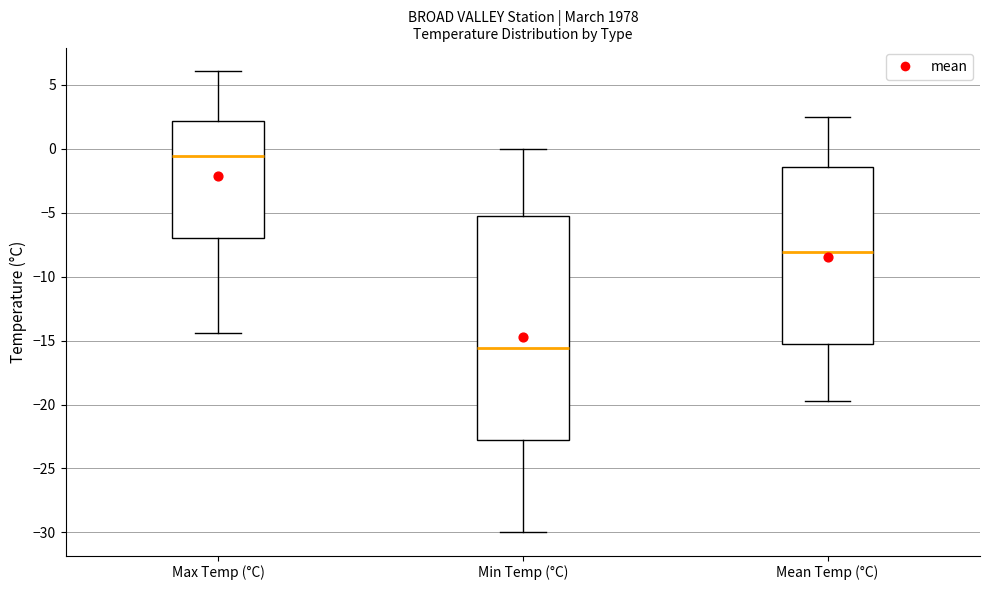

Reading left to right, transcribe this box plot: for each box, give where its median line is, the range the box spans, and where its two whiskers end, as read against the y-axis. The values are not printed on the chart, so give them approximately, as read against the axis.

Max Temp (°C): median -0.5, box -7.0 to 2.0, whiskers -14.5 to 6.0
Min Temp (°C): median -15.5, box -22.5 to -5.5, whiskers -30.0 to 0.0
Mean Temp (°C): median -8.0, box -15.5 to -1.5, whiskers -19.5 to 2.5